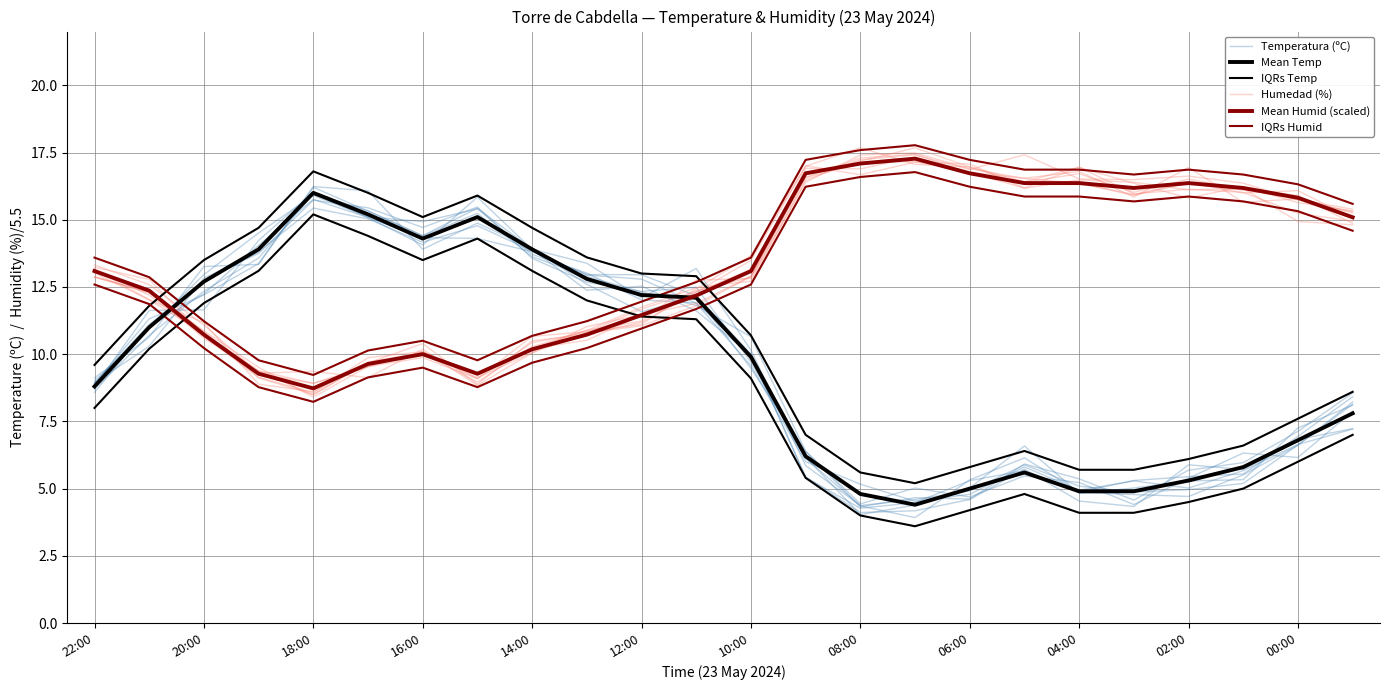

What is the total value across all series at 06:00?

66.2